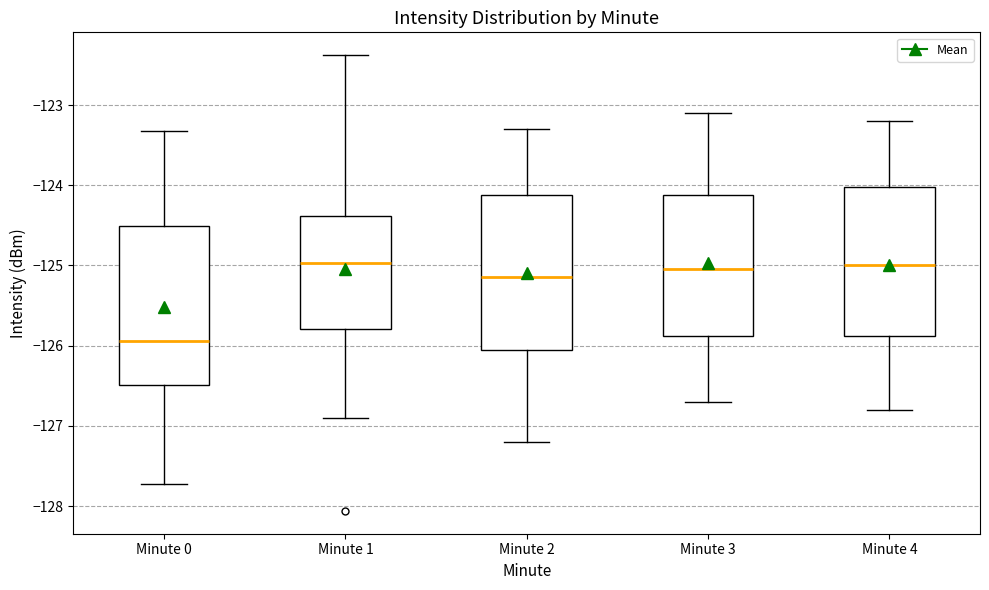

Reading left to right, read every box against the y-axis: the position of its median line, the range the box covers, and the ends of its whiskers. The values are not printed on the chart, so give them approximately, as read against the axis.

Minute 0: median -125.9, box -126.5 to -124.5, whiskers -127.7 to -123.3
Minute 1: median -125.0, box -125.8 to -124.4, whiskers -126.9 to -122.4
Minute 2: median -125.1, box -126.0 to -124.1, whiskers -127.2 to -123.3
Minute 3: median -125.0, box -125.9 to -124.1, whiskers -126.7 to -123.1
Minute 4: median -125.0, box -125.9 to -124.0, whiskers -126.8 to -123.2